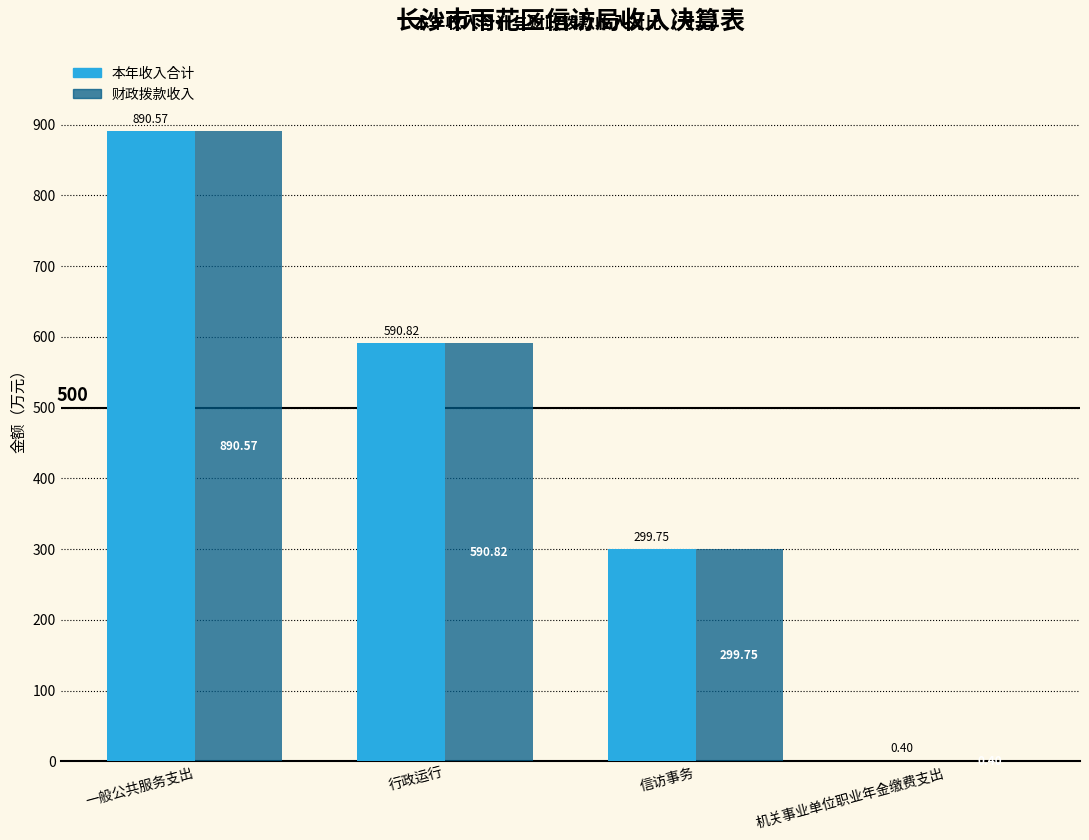

What is the sum of all 财政拨款收入 values?

1781.5